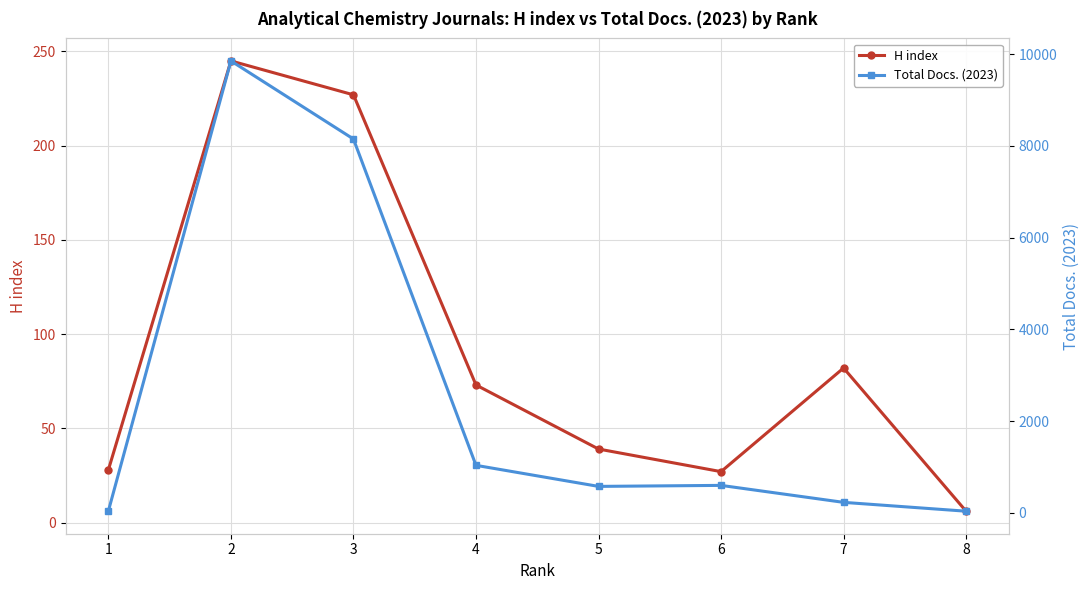

Rank the categories by H index value from highest to lowest.

2, 3, 7, 4, 5, 1, 6, 8